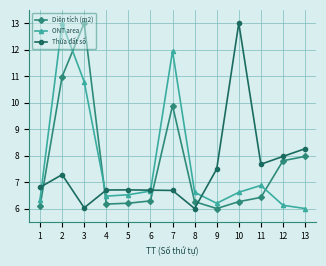

What are all the series names shown in the legend?

Diện tích (m2), ONT area, Thửa đất số